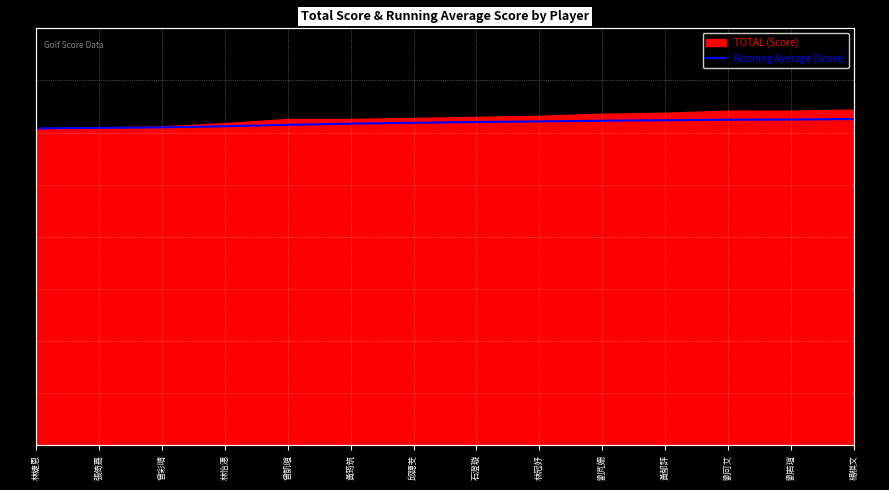

Is it true that the value at 林冠妤 is 310.7?

True